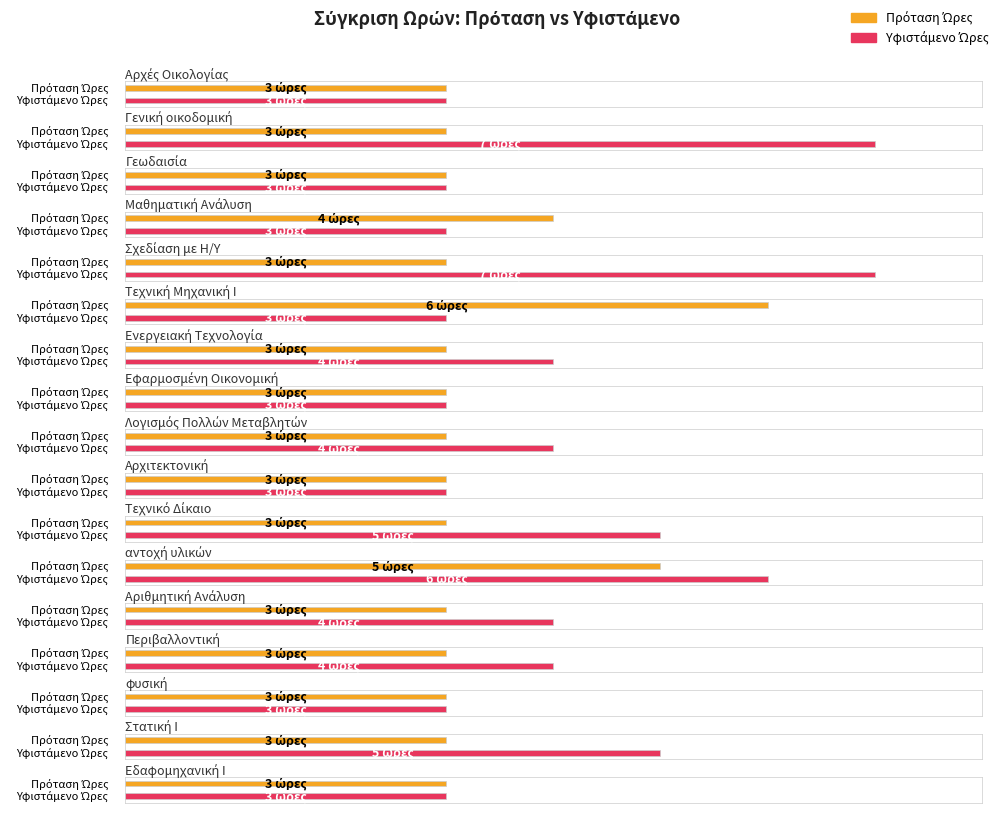

Is it true that Πρόταση Ώρες equals 2 at αντοχή υλικών?

False